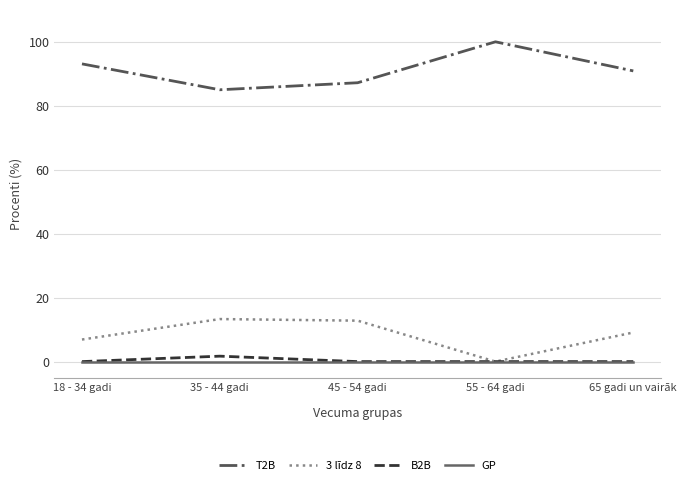

True or false: GP has a value of 0.0 at 35 - 44 gadi.

True